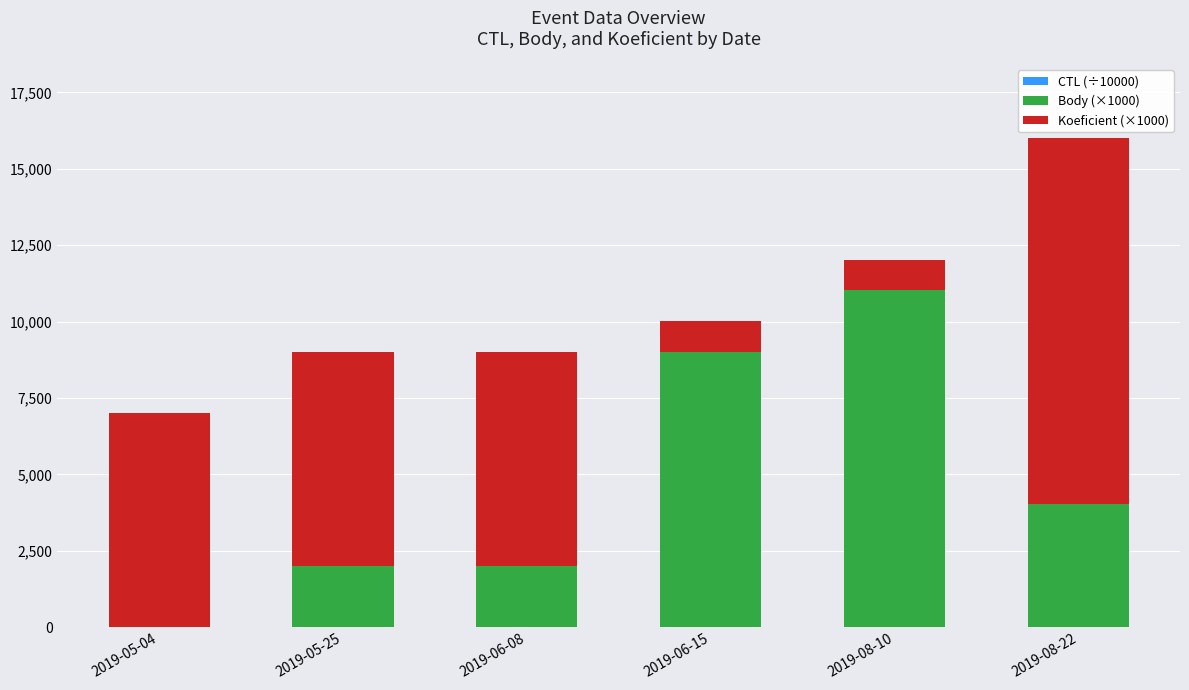

Count the number of data series in this chart.

3